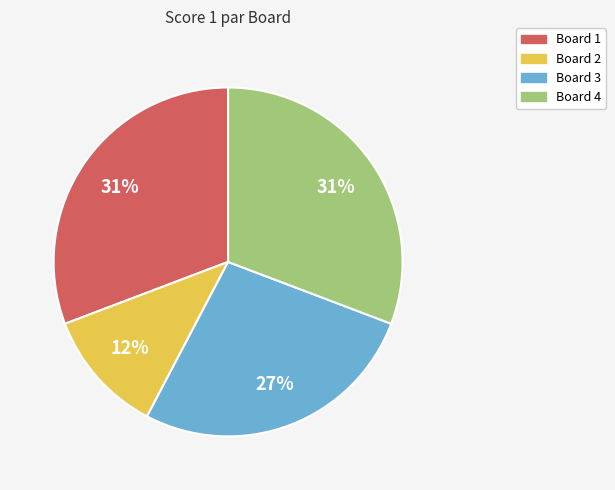

To the nearest percent, what is the difference between the largest and smallest slice percentages?

19%